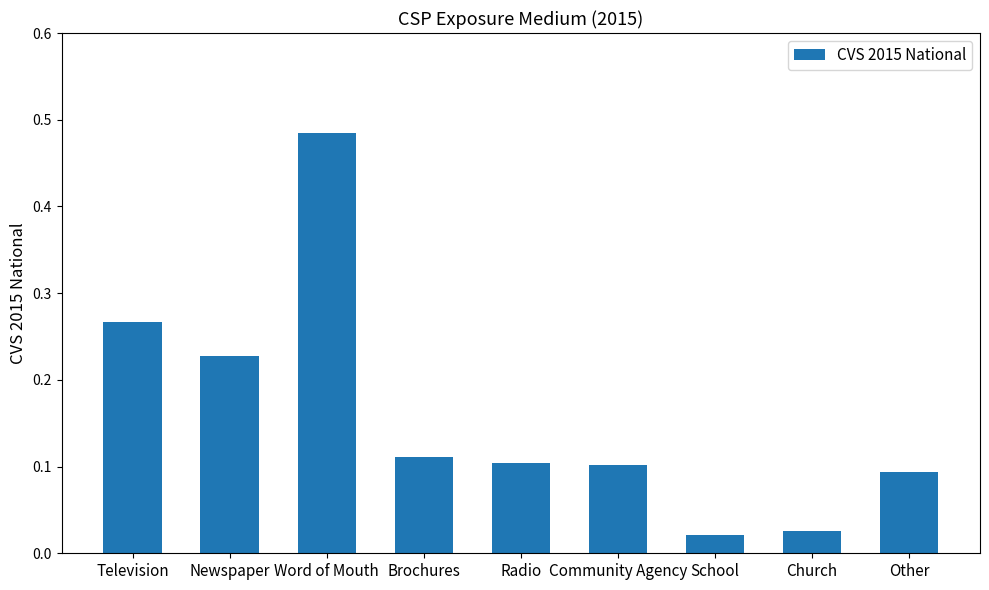

What is the sum of all values?

1.4